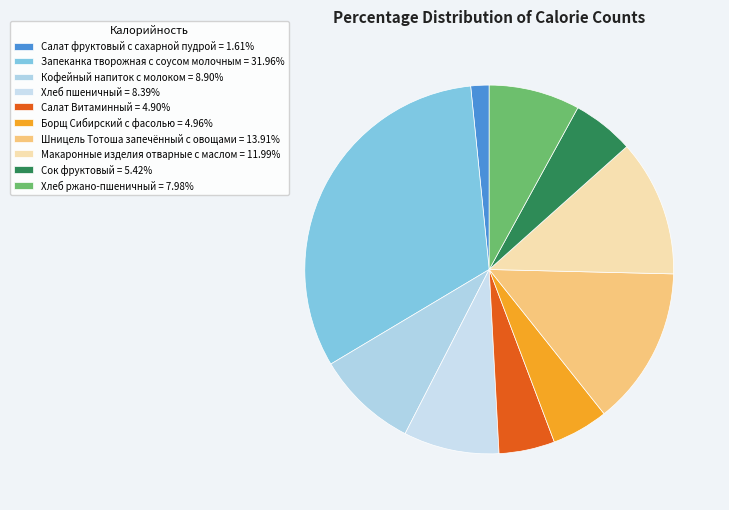

Which has a higher value, Хлеб ржано-пшеничный or Макаронные изделия отварные с маслом?

Макаронные изделия отварные с маслом